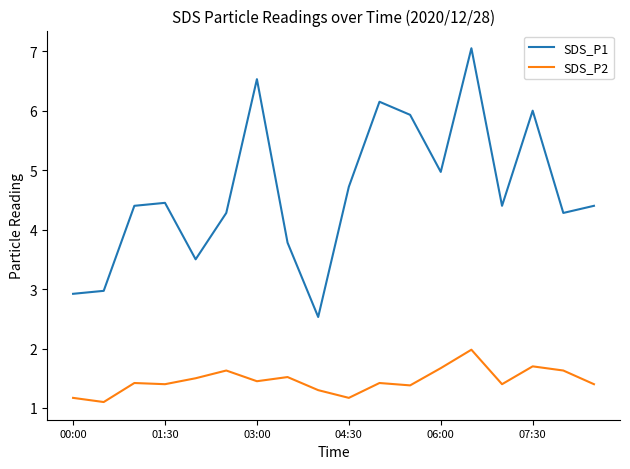

True or false: SDS_P2 and SDS_P1 intersect in this chart.

False